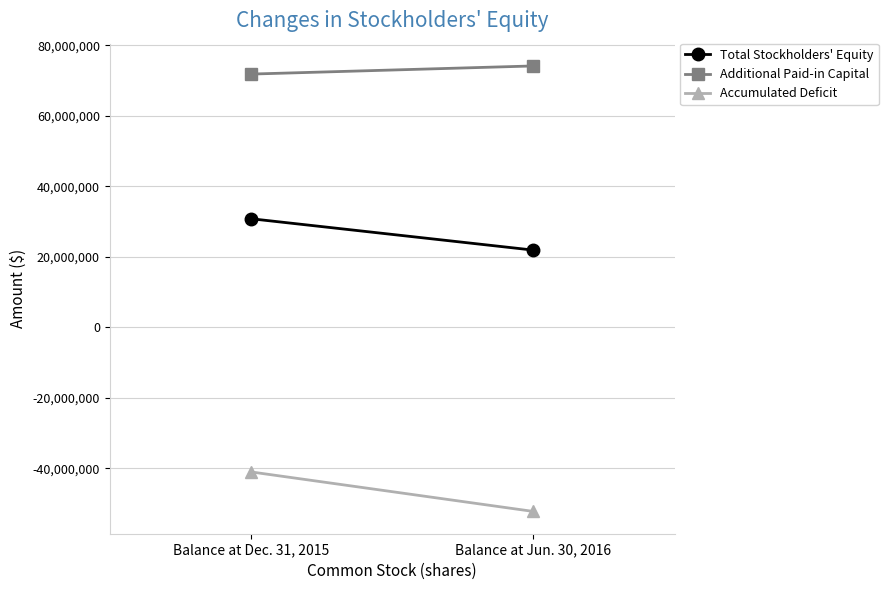

At which category is the sum across all series the highest?

Balance at Dec. 31, 2015